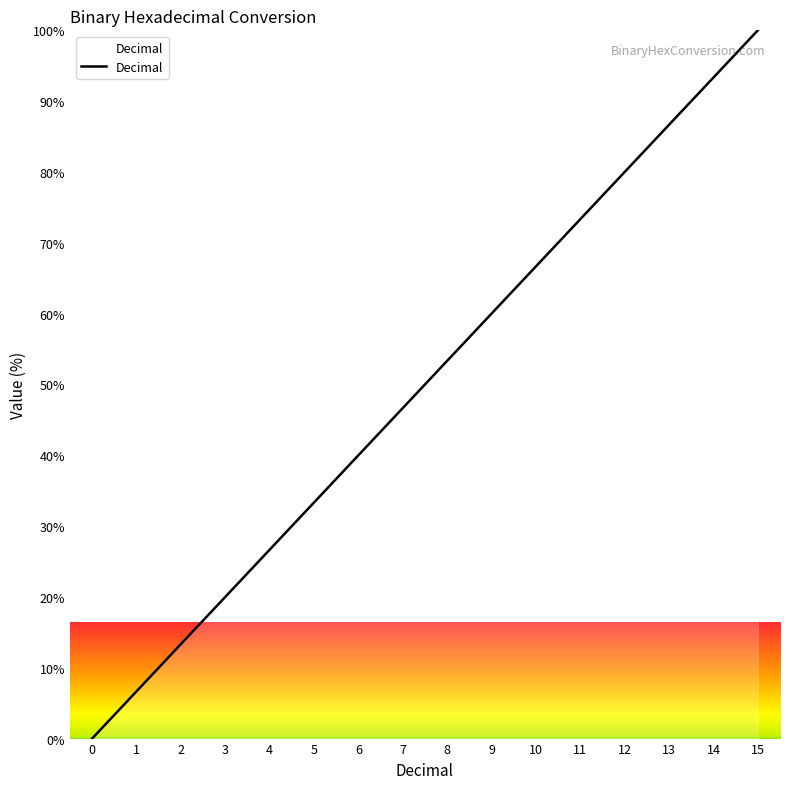

List the labels in order of value, smallest first.

0, 1, 2, 3, 4, 5, 6, 7, 8, 9, 10, 11, 12, 13, 14, 15